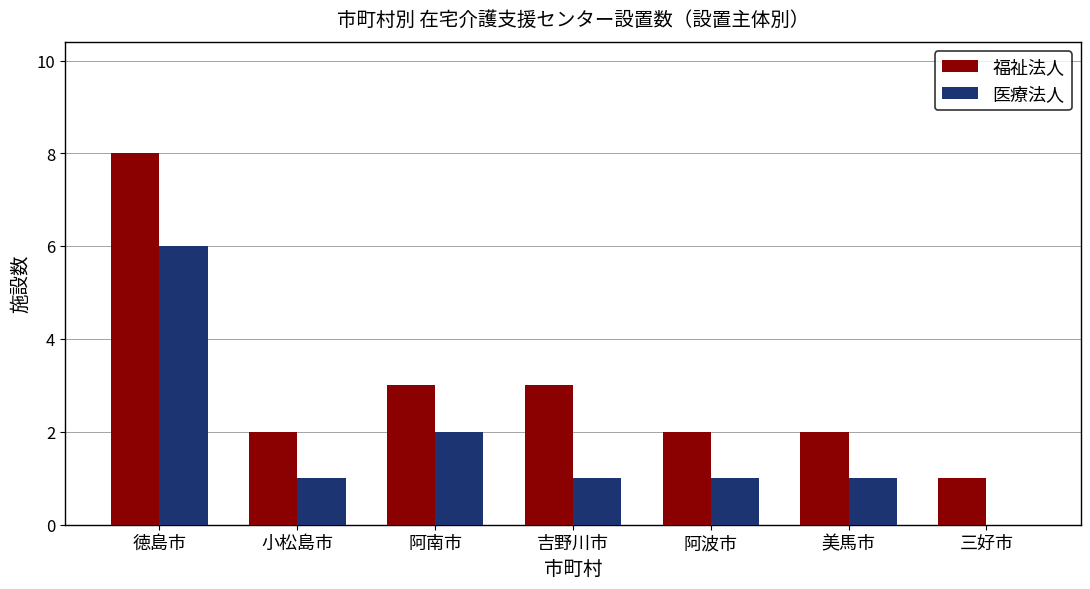

Are the bars grouped side by side (vs. stacked)?

Yes